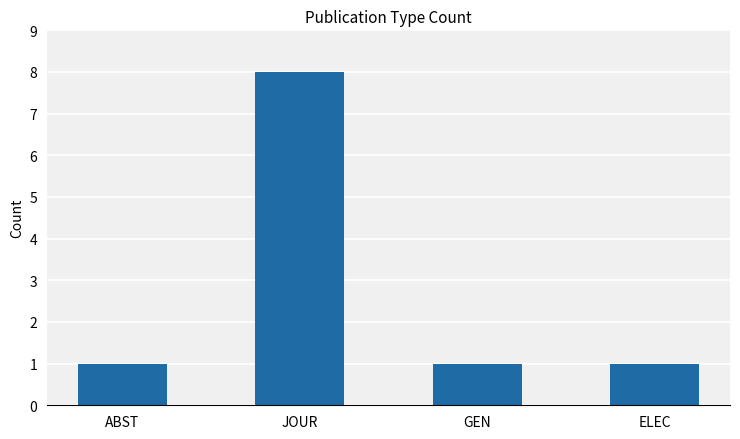

Which label corresponds to the largest value in the chart?

JOUR